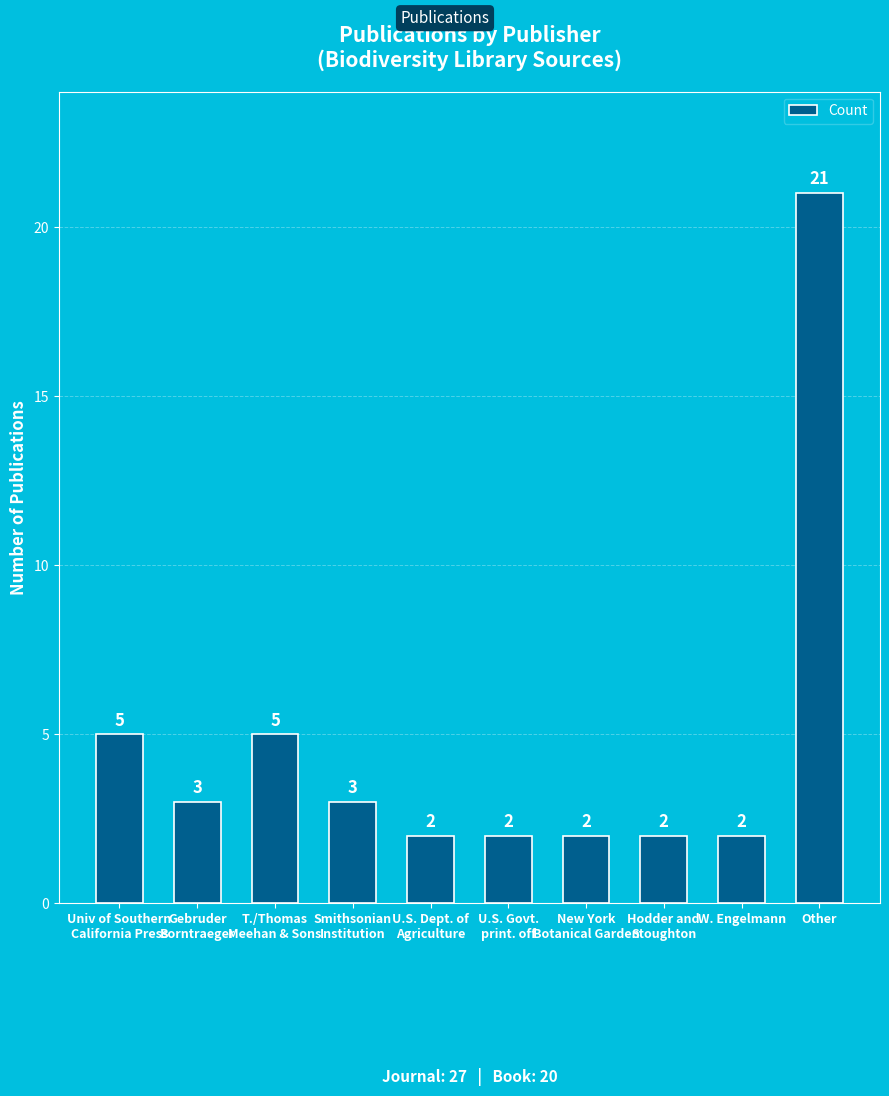

What is the maximum value shown in the chart?

21